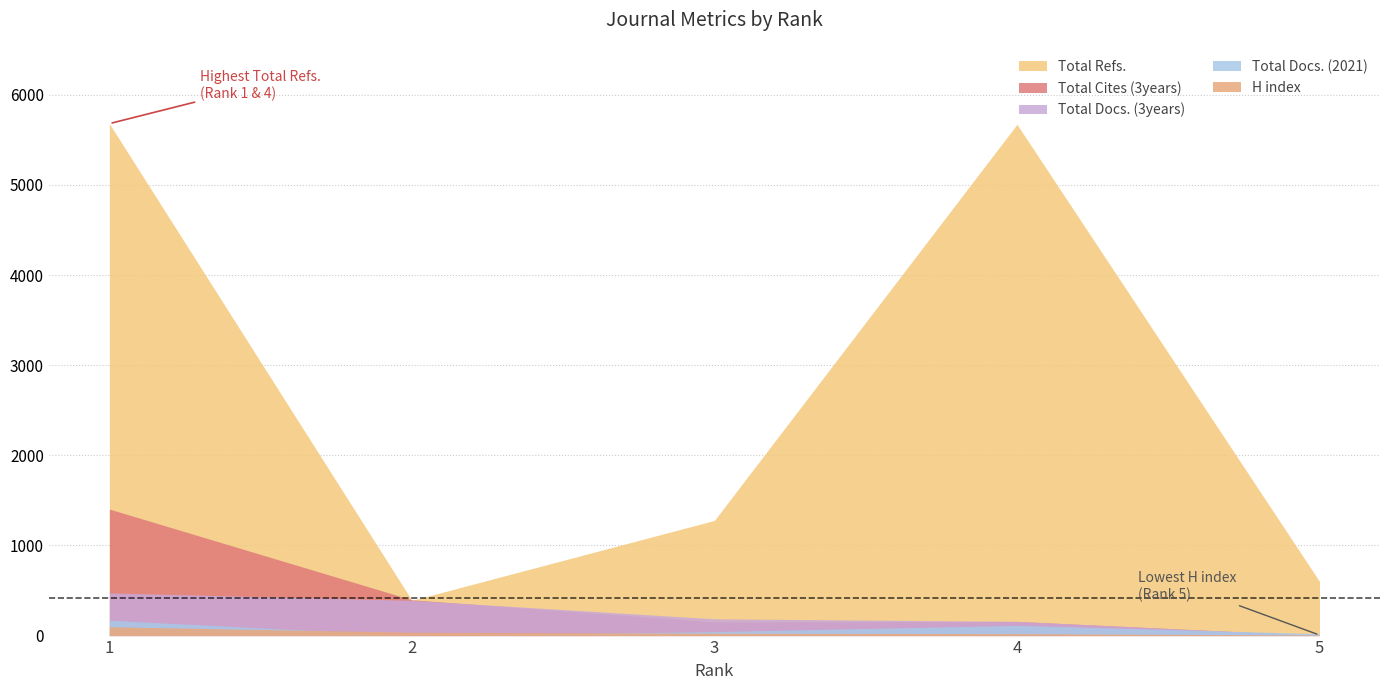

How many categories are shown in the chart?

5